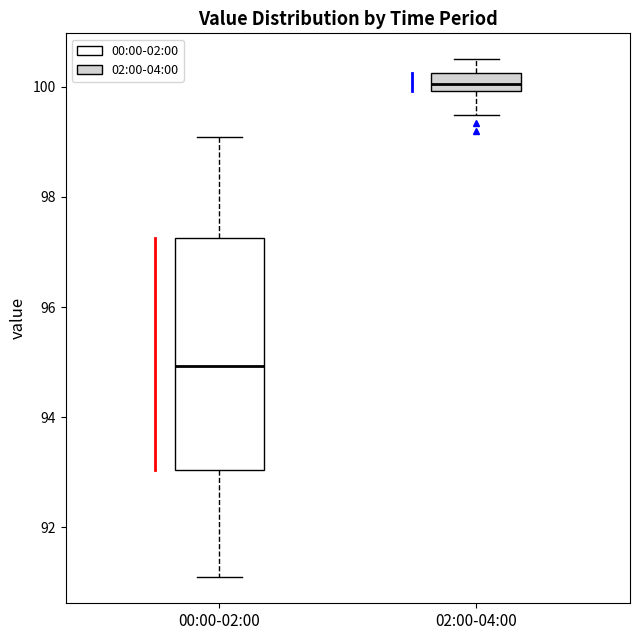

Reading left to right, transcribe this box plot: for each box, give where its median line is, the range the box spans, and where its two whiskers end, as read against the y-axis. The values are not printed on the chart, so give them approximately, as read against the axis.

00:00-02:00: median 95.0, box 93.0 to 97.2, whiskers 91.0 to 99.0
02:00-04:00: median 100.0 (inside the box), box 100.0 to 100.2, whiskers 99.4 to 100.6